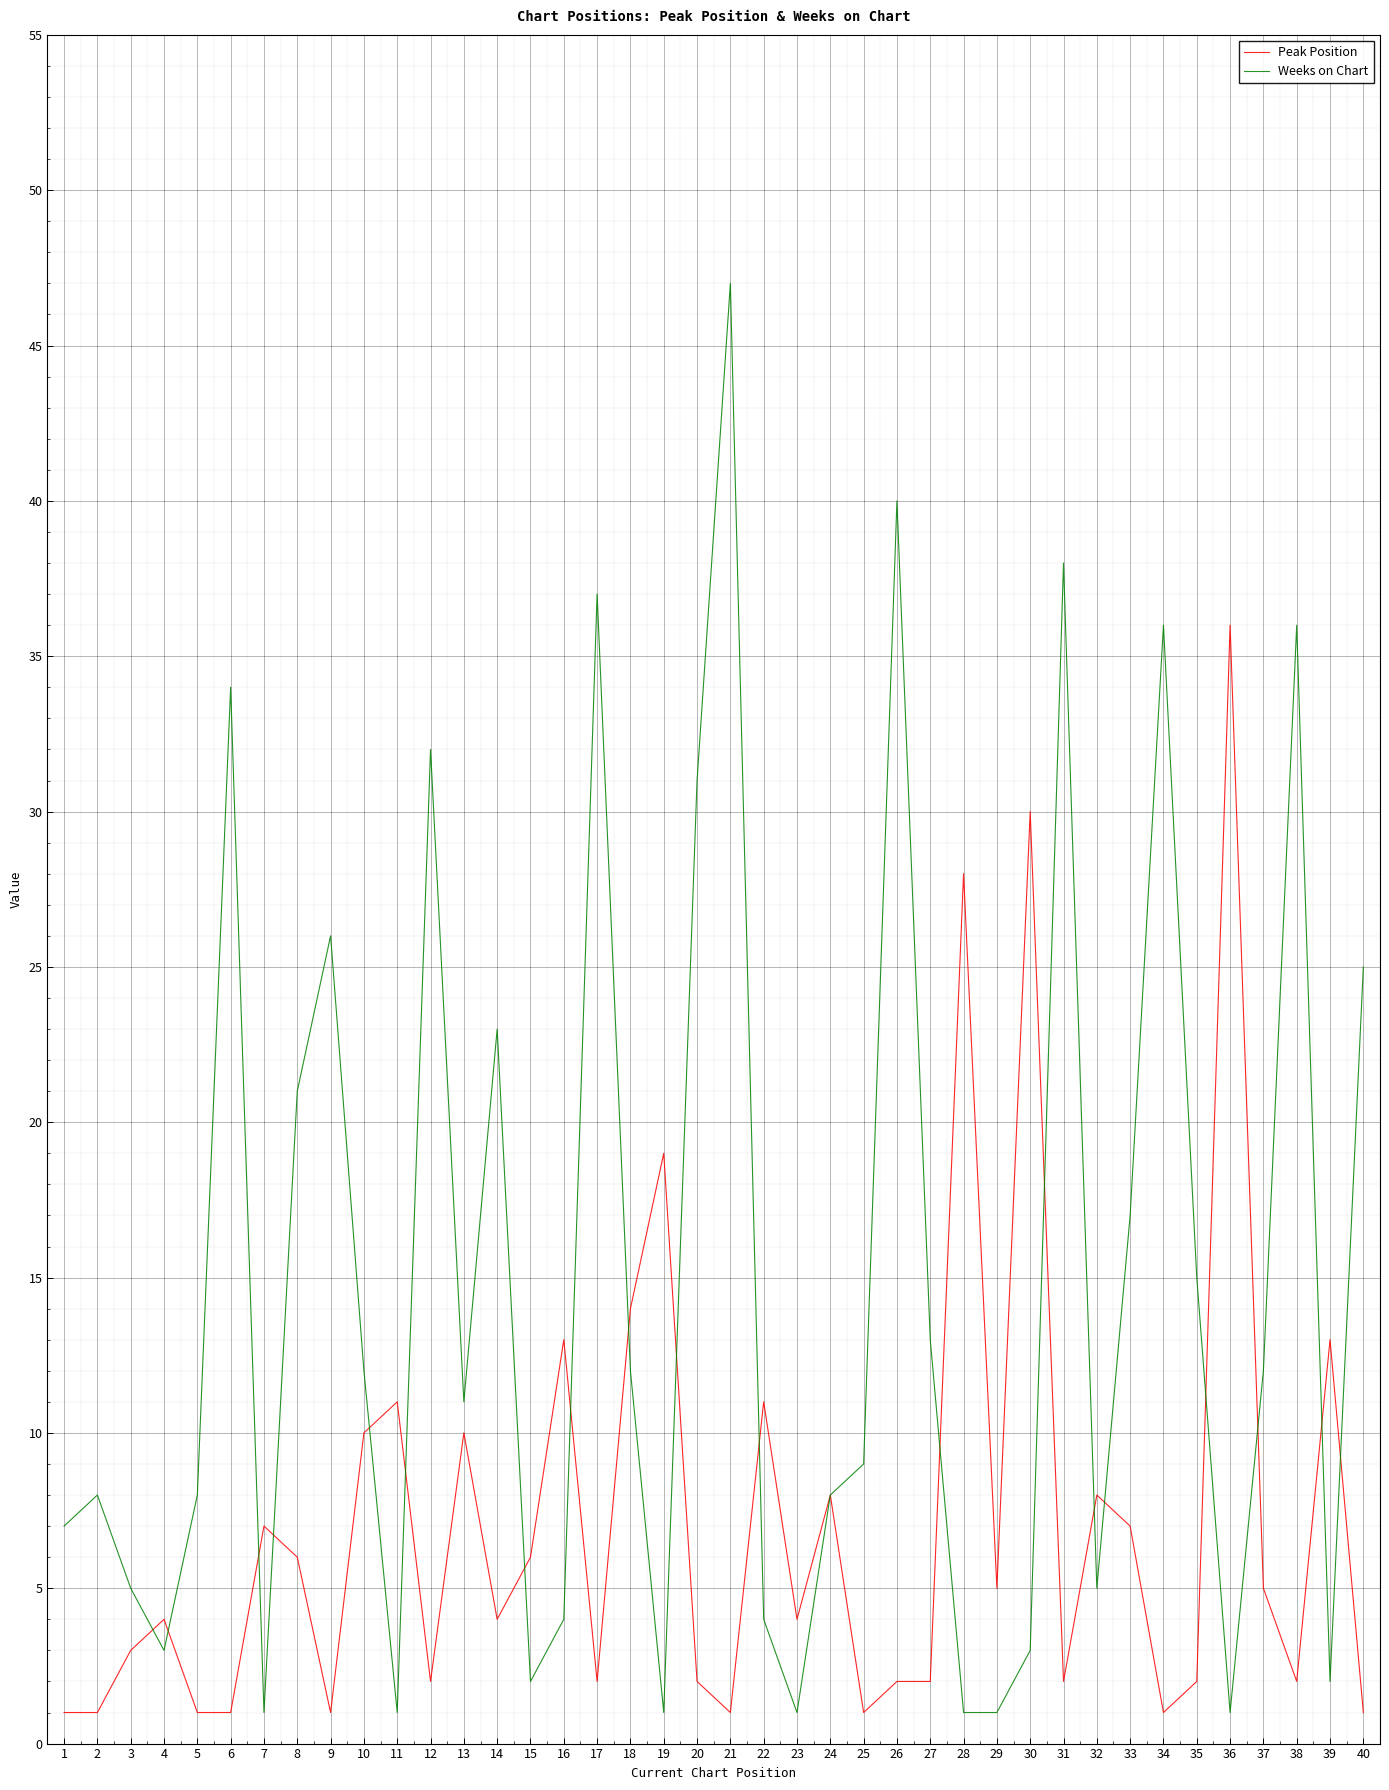

What is the spread (max minus min) of values at 18?

2